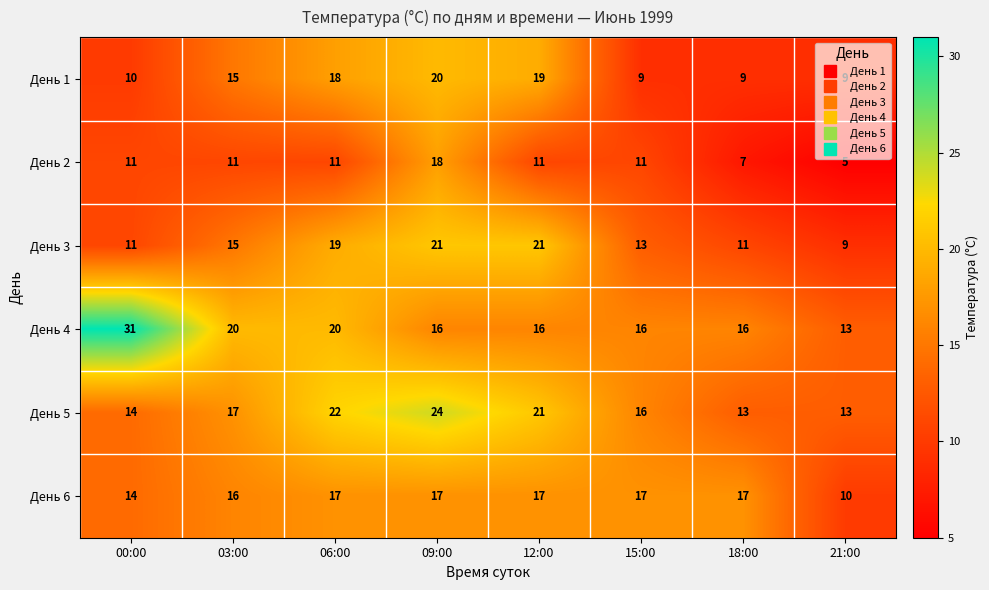

Which series changed the most between 06:00 and 12:00?

День 4